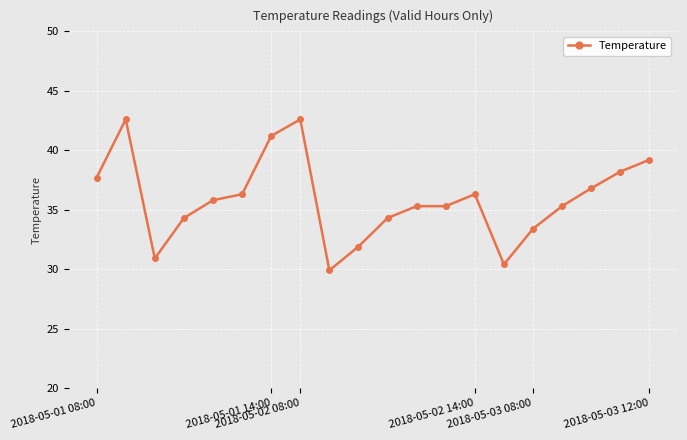

What is the greatest value displayed?

42.6